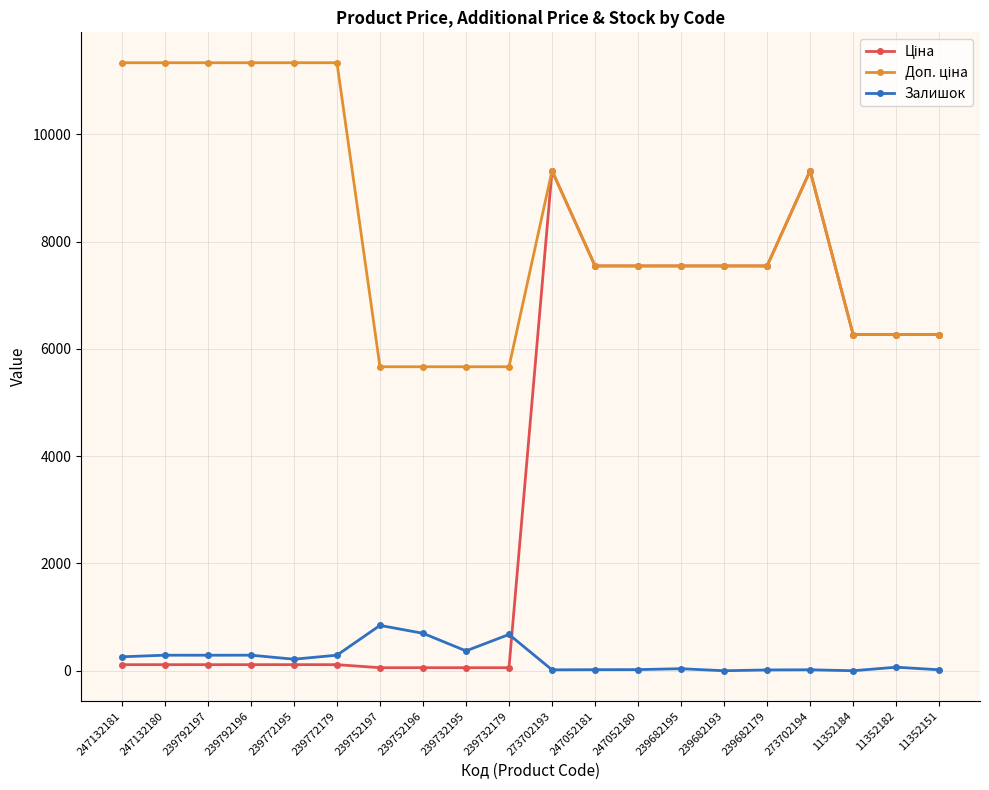

True or false: Залишок has a value of 290.0 at 239772179.

True